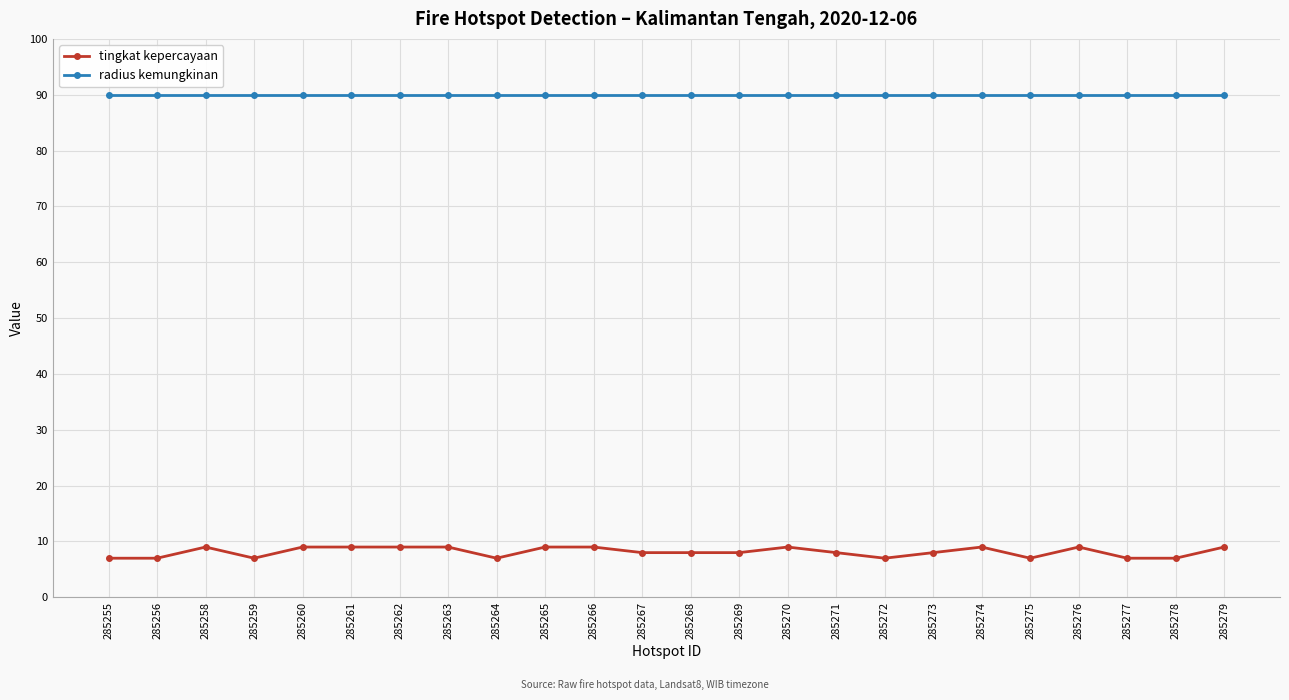

Reading right to left, what are all the values shown in this chart?

tingkat kepercayaan: 9	7	7	9	7	9	8	7	8	9	8	8	8	9	9	7	9	9	9	9	7	9	7	7
radius kemungkinan: 90	90	90	90	90	90	90	90	90	90	90	90	90	90	90	90	90	90	90	90	90	90	90	90